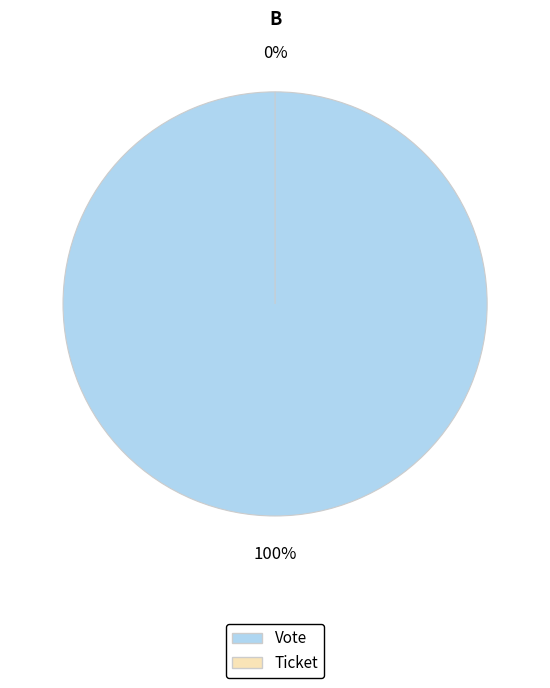

What is the smallest slice in the pie chart?

Ticket